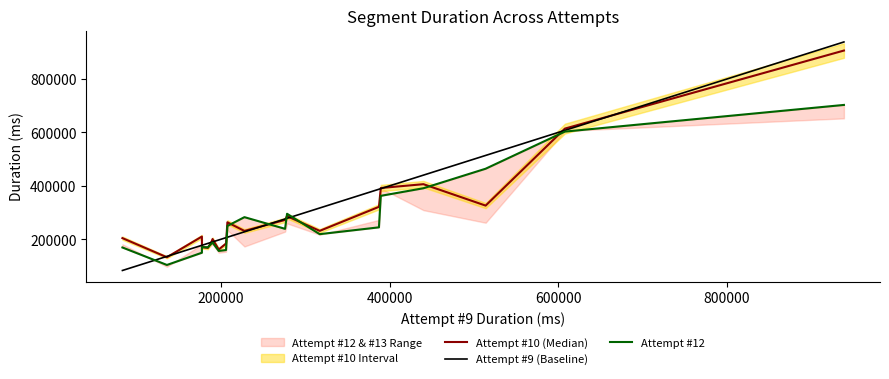

What is the difference between the maximum and minimum values in the Attempt #10 (Median) series?

774571